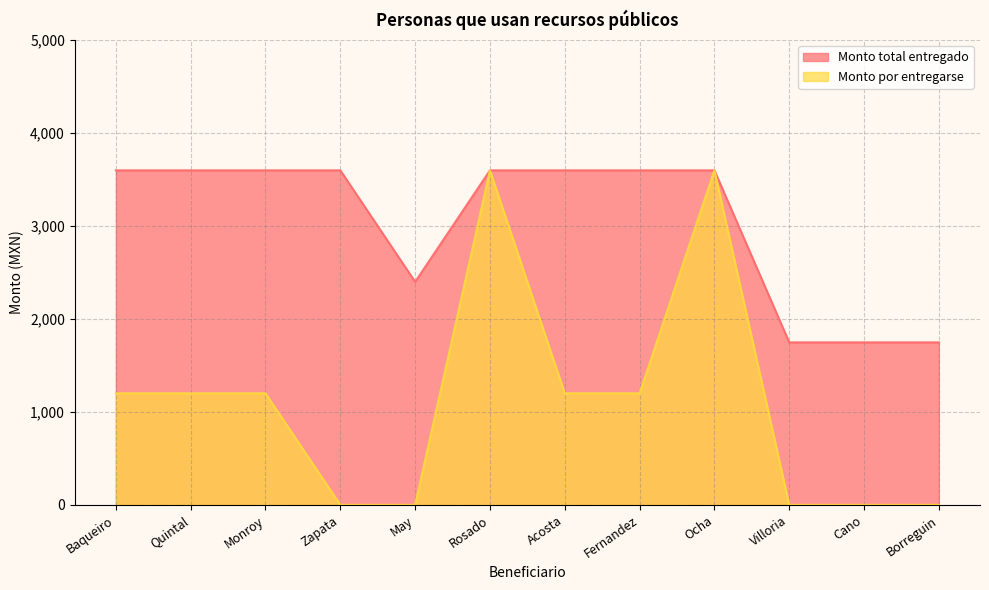

What is the difference between the Monto total entregado values at Villoria and Ocha?

1851.2